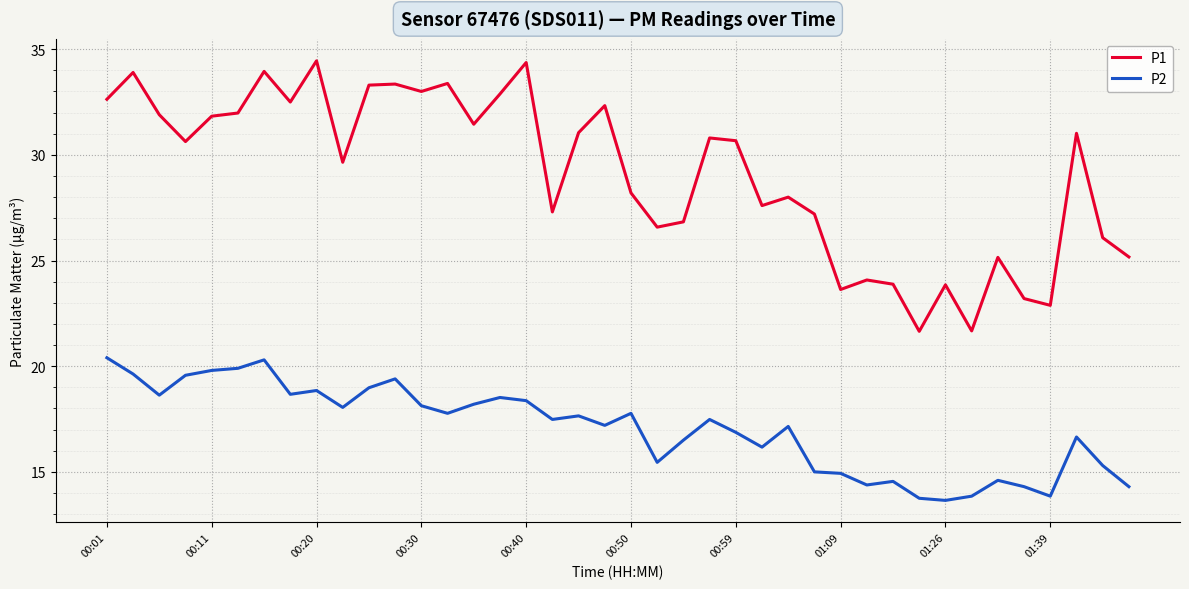

Rank the series by their maximum value, from lowest to highest.

P2, P1